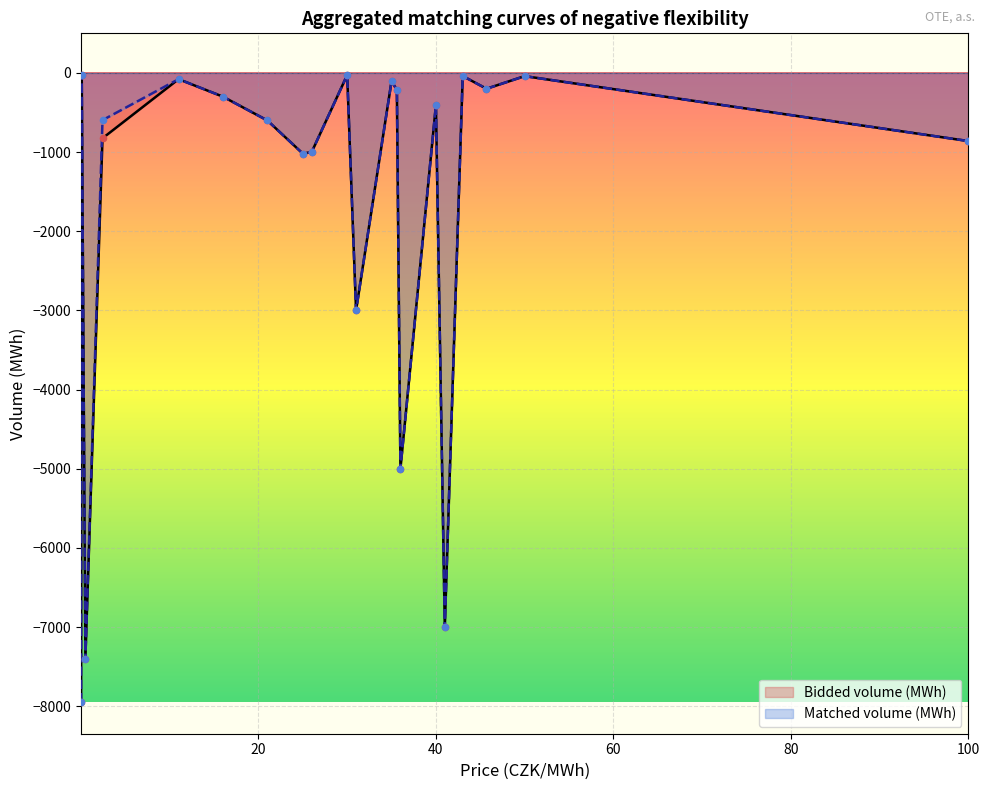

At how many categories does at least one series exceed -4183?

16